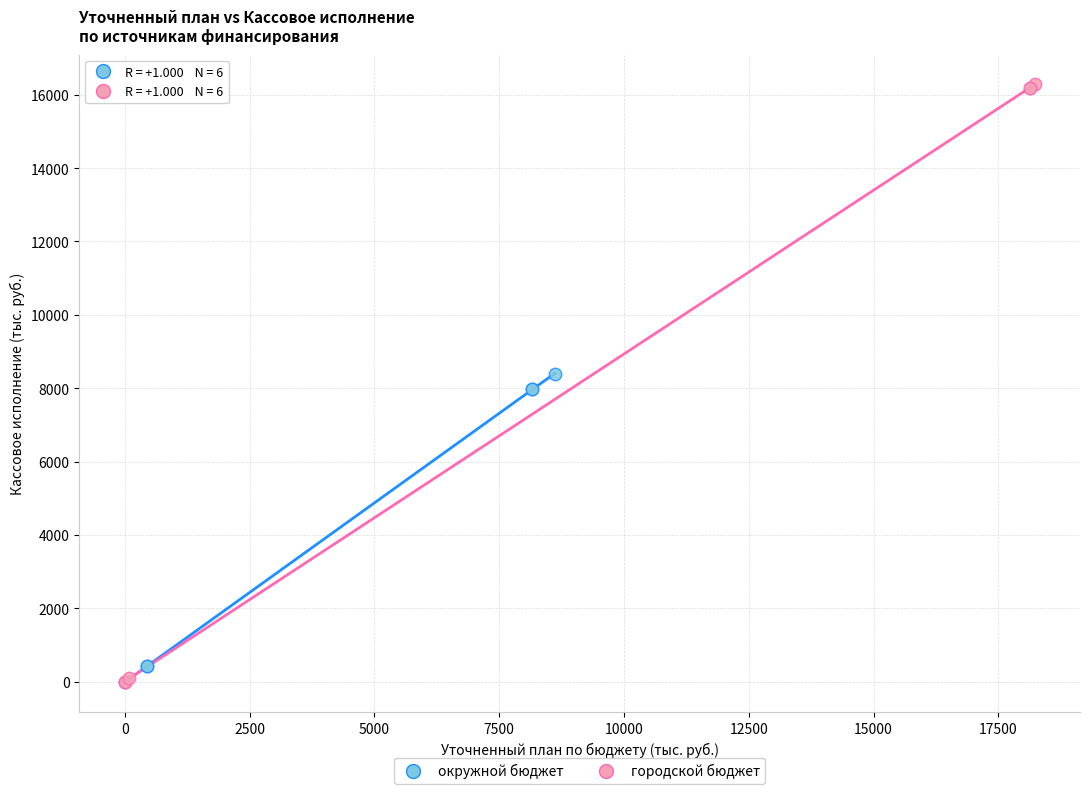

Which series contains the highest Y value?

городской бюджет